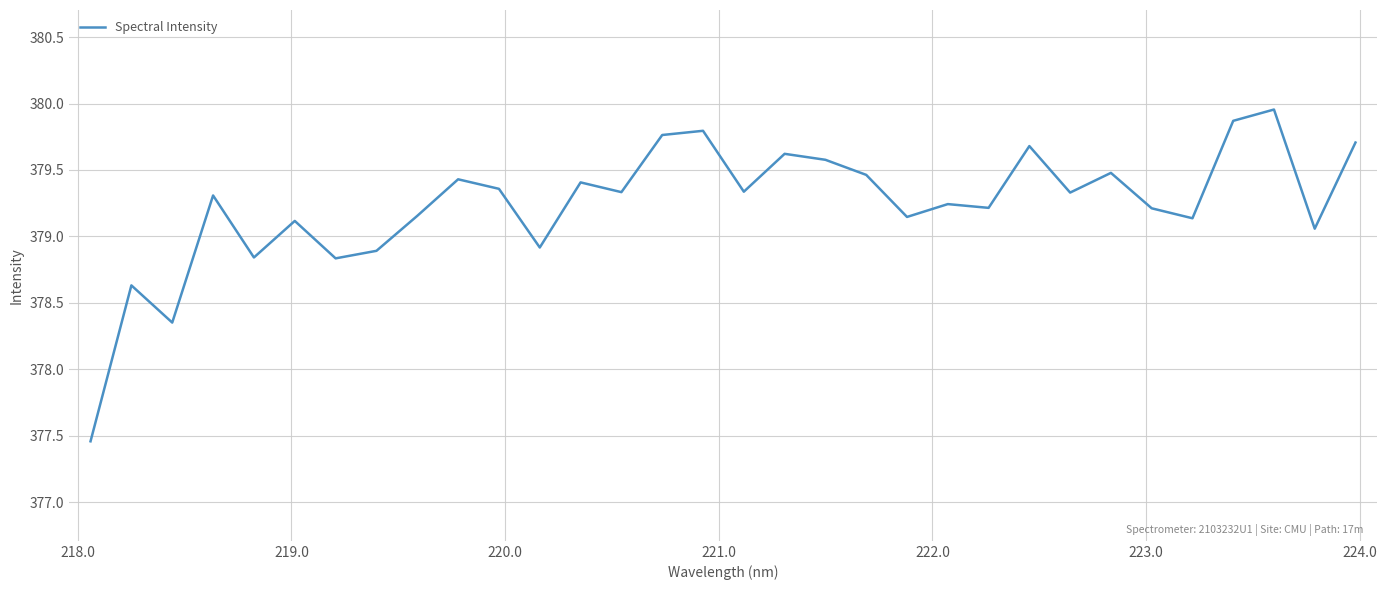

Does the chart display data point markers on the line(s)?

No